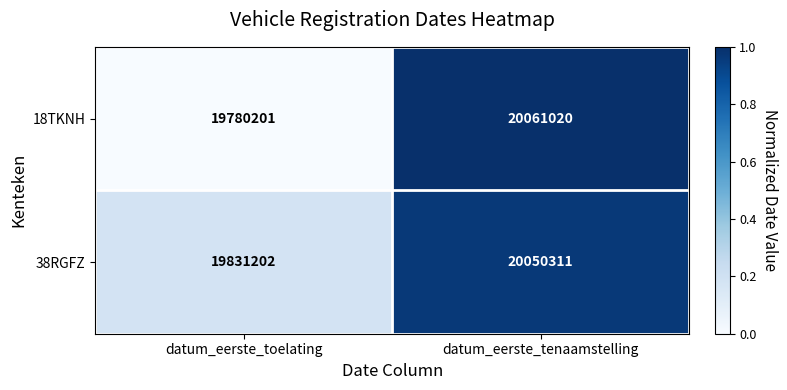

Rank the series by their maximum value, from lowest to highest.

38RGFZ, 18TKNH